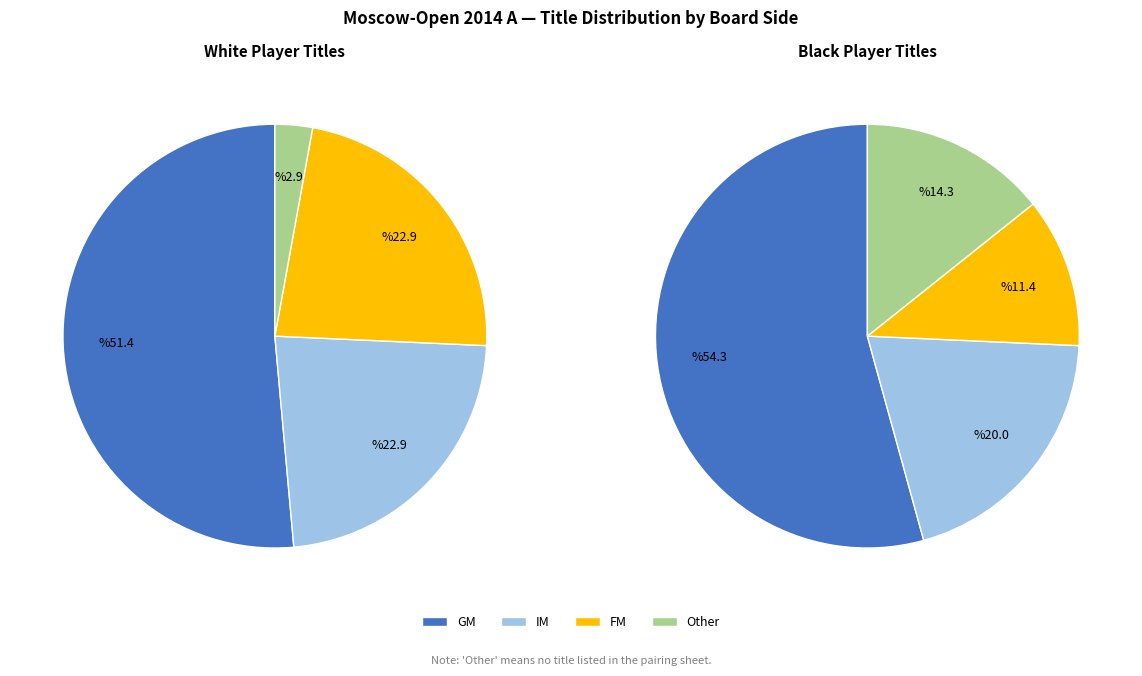

To the nearest percent, what is the combined percentage of  and GM?

67%